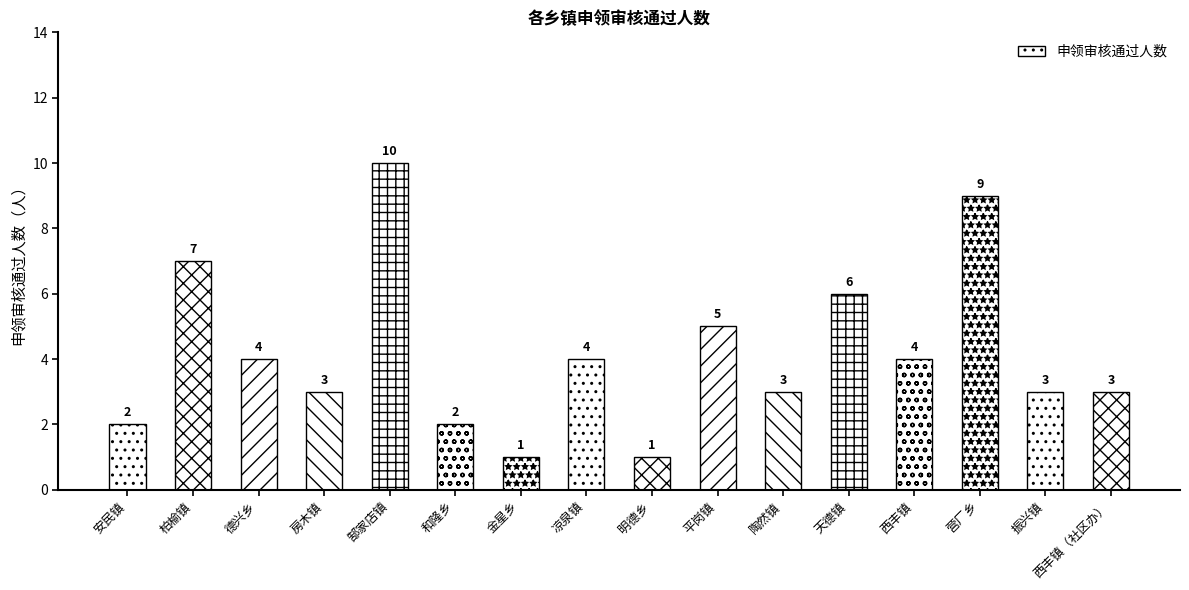

The chart shows a value of 15 at 营厂乡. True or false?

False